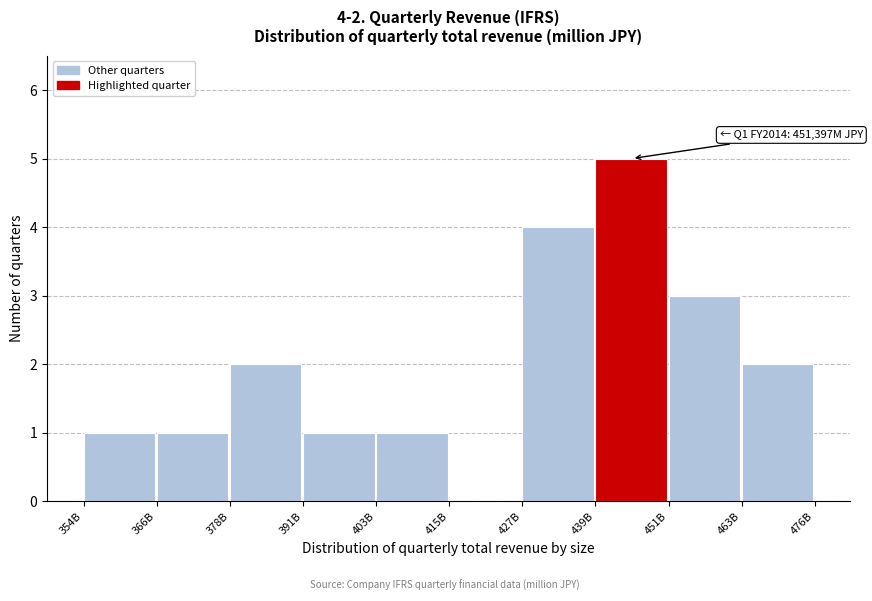

Reading right to left, what are all the values shown in this chart?

463B=2	451B=3	439B=5	427B=4	415B=0	403B=1	391B=1	378B=2	366B=1	354B=1